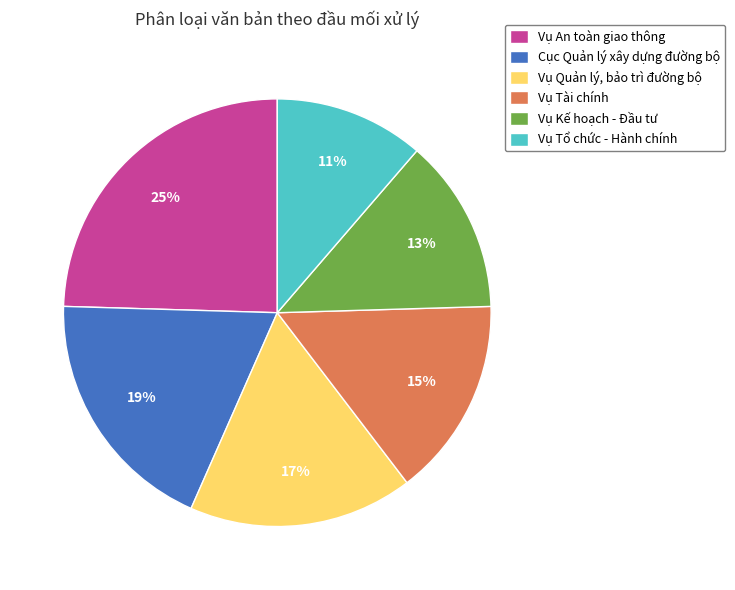

To the nearest percent, what portion does Vụ Tài chính represent?

15%